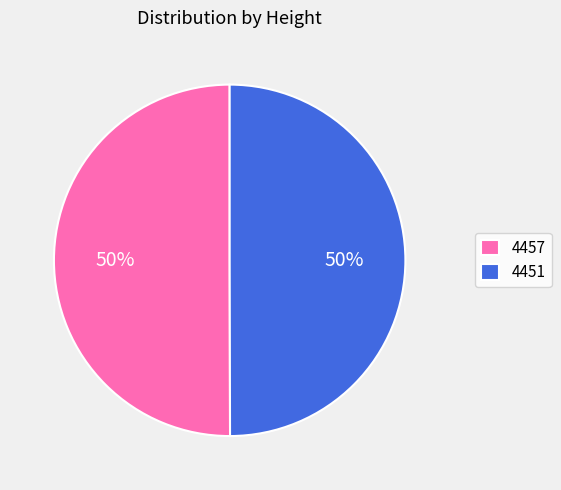

Is the sum of 4451 and 4457 greater than half?

Yes